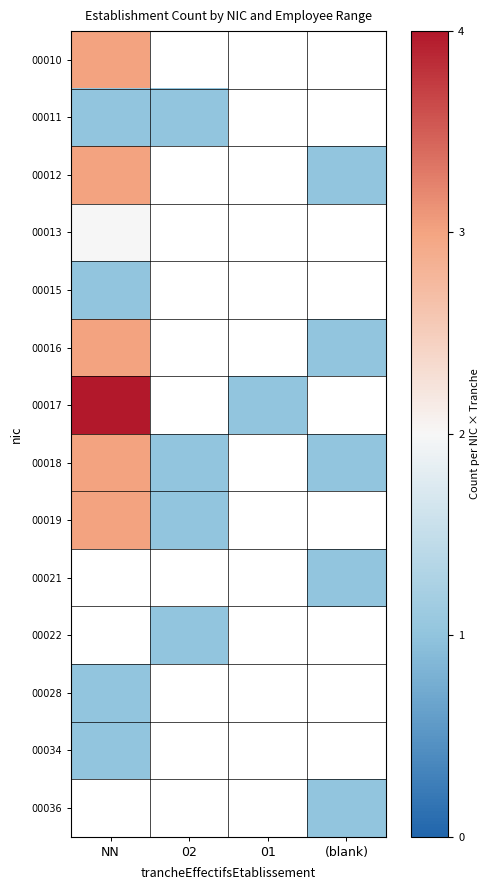

Is the value of 00036 at NN greater than the value of 00013 at NN?

No